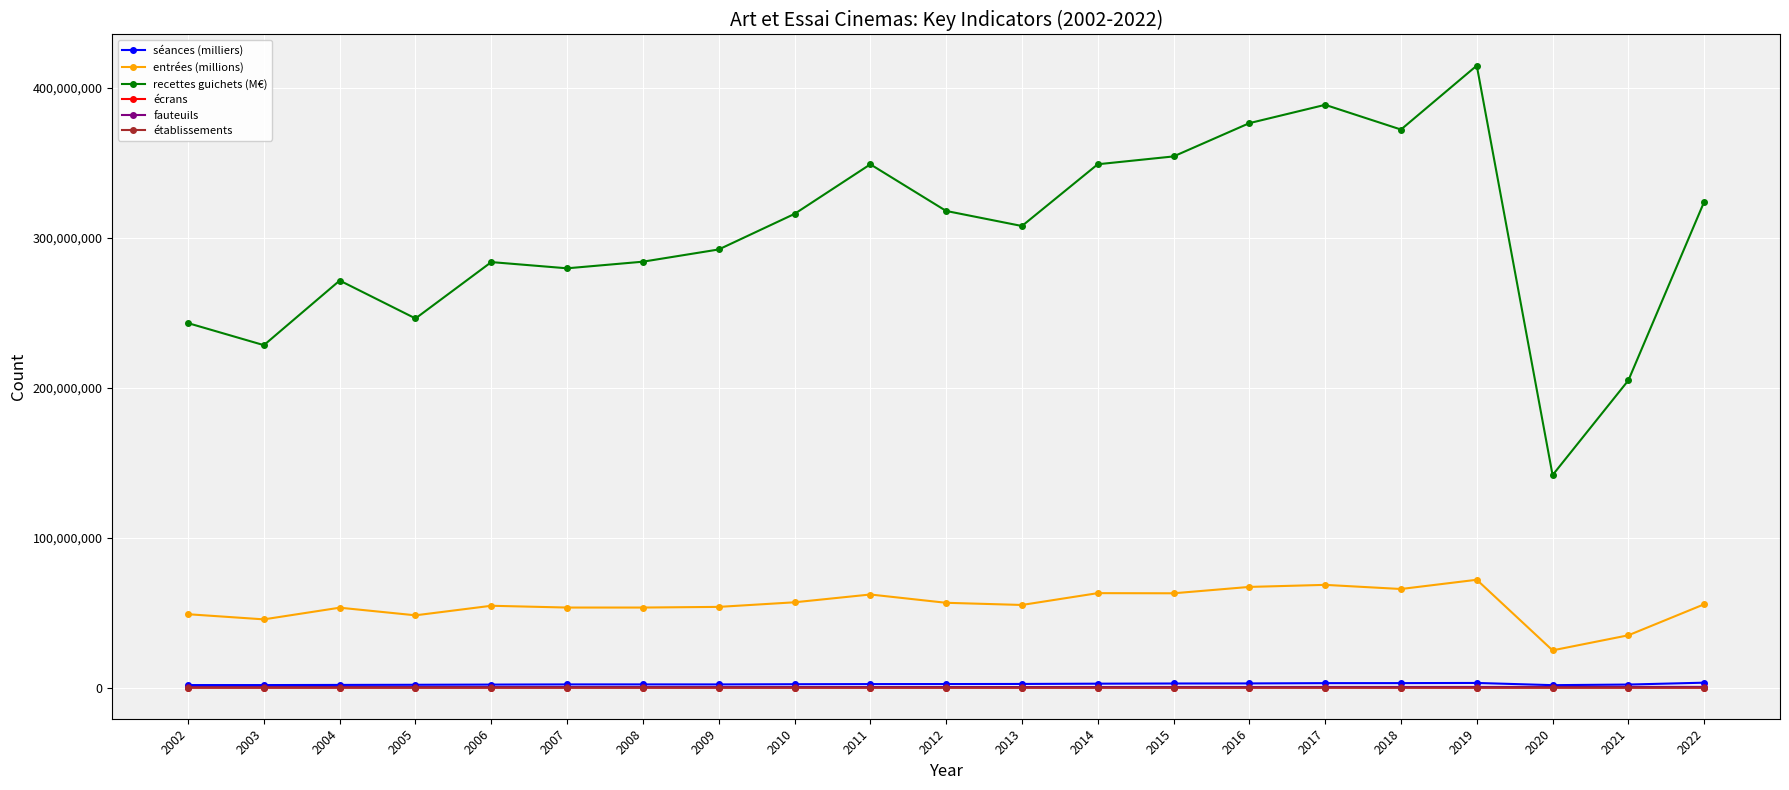

True or false: entrées (millions) has a value of 48219313 at 2005.

True